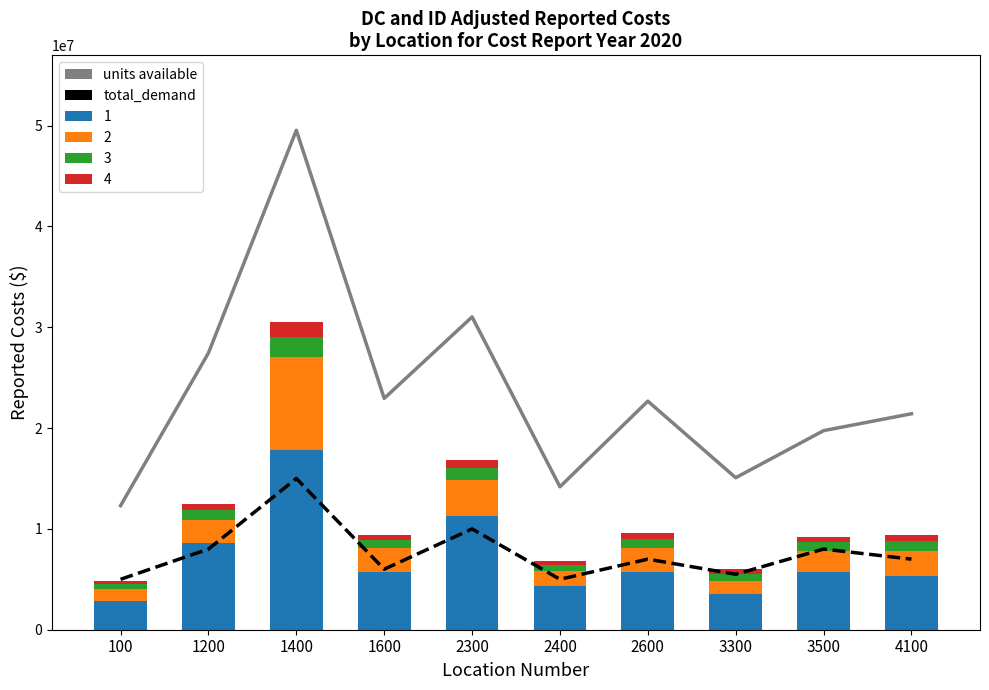

At which category is the sum across all series the highest?

1400